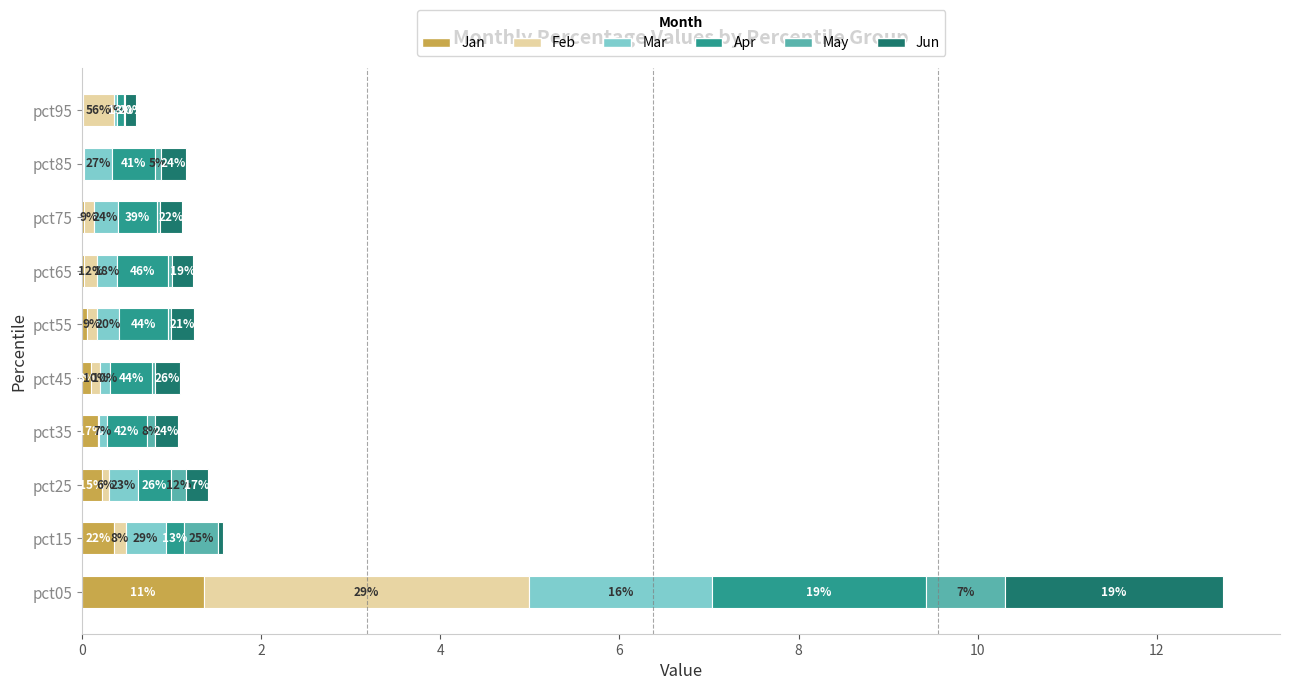

What are all the series names shown in the legend?

Jan, Feb, Mar, Apr, May, Jun